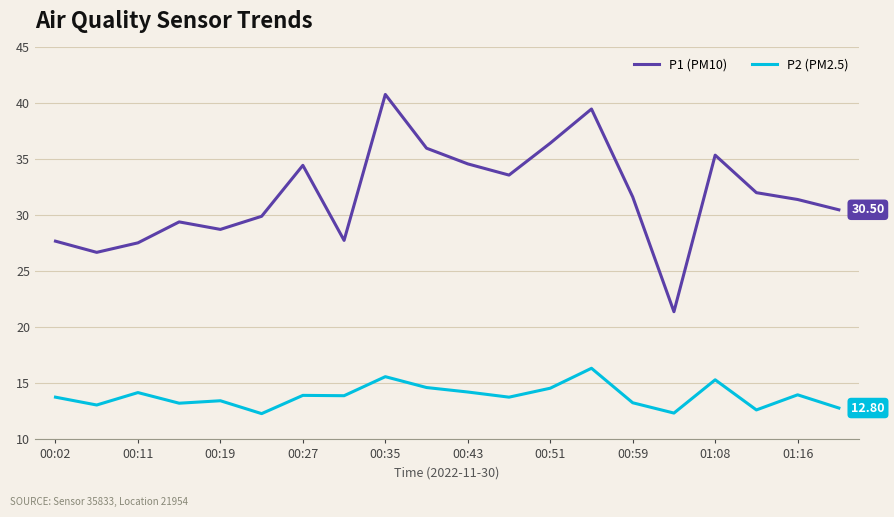

Which series has the largest range (max minus min)?

P1 (PM10)